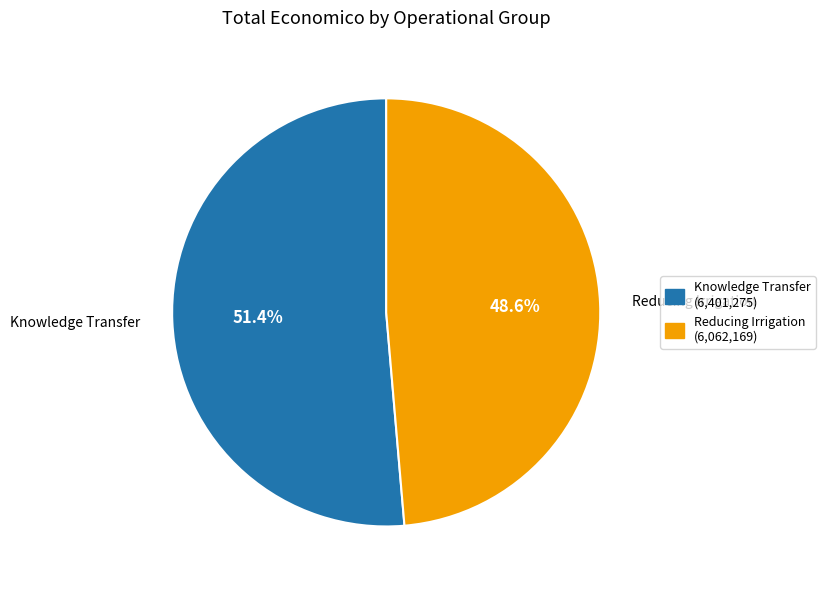

Is there any slice that represents more than half of the pie?

Yes